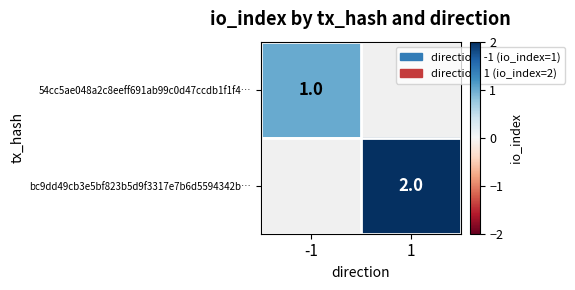

What is the minimum value shown in the chart?

1.0